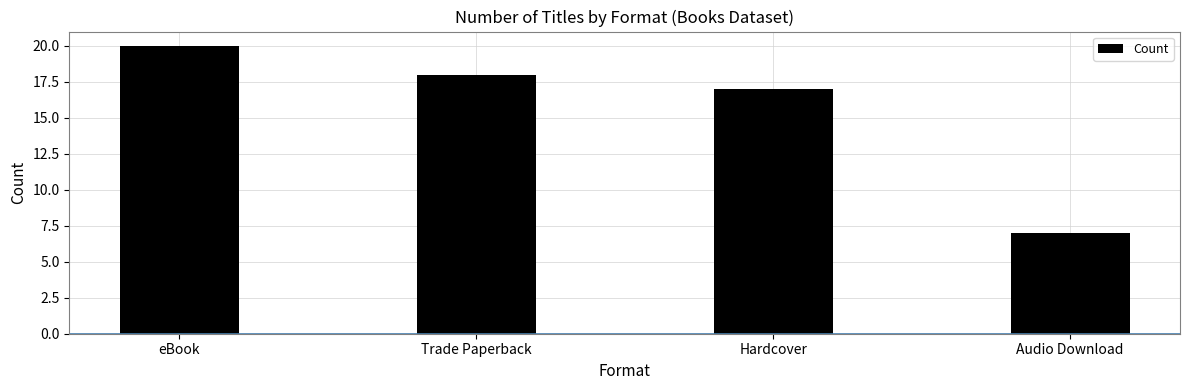

The chart shows a value of 28 at Trade Paperback. True or false?

False